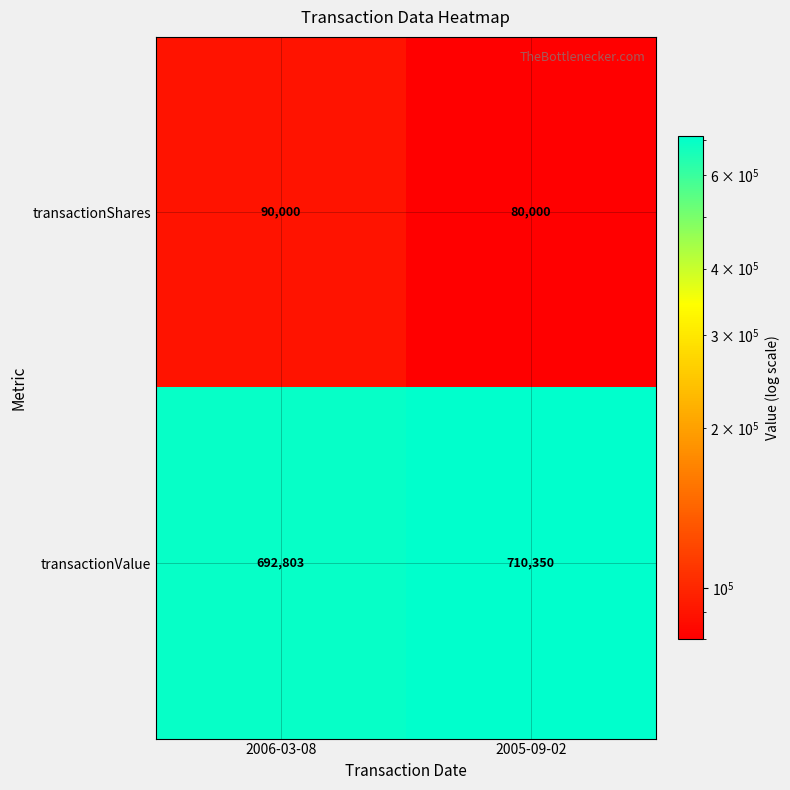

What is the difference between the maximum and minimum values in the transactionShares series?

10000